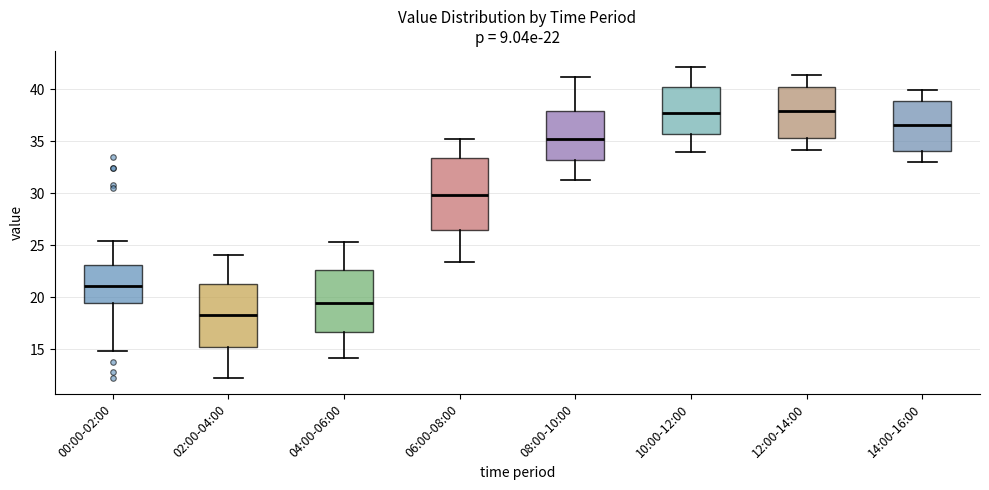

Which box has the lowest median line?

02:00-04:00